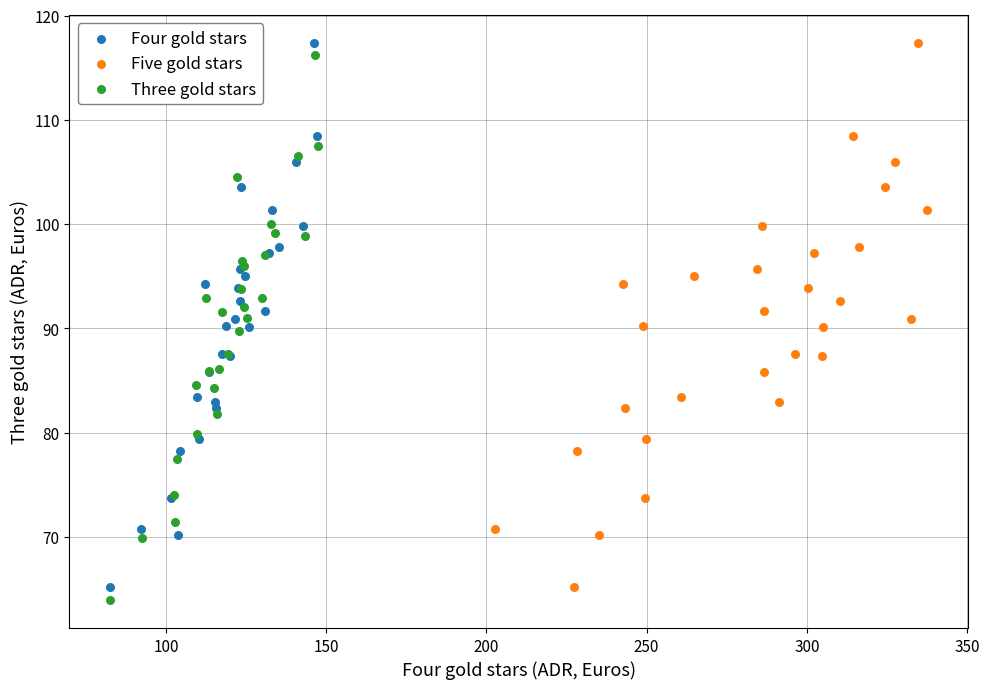

What are all the series names shown in the legend?

Four gold stars, Five gold stars, Three gold stars